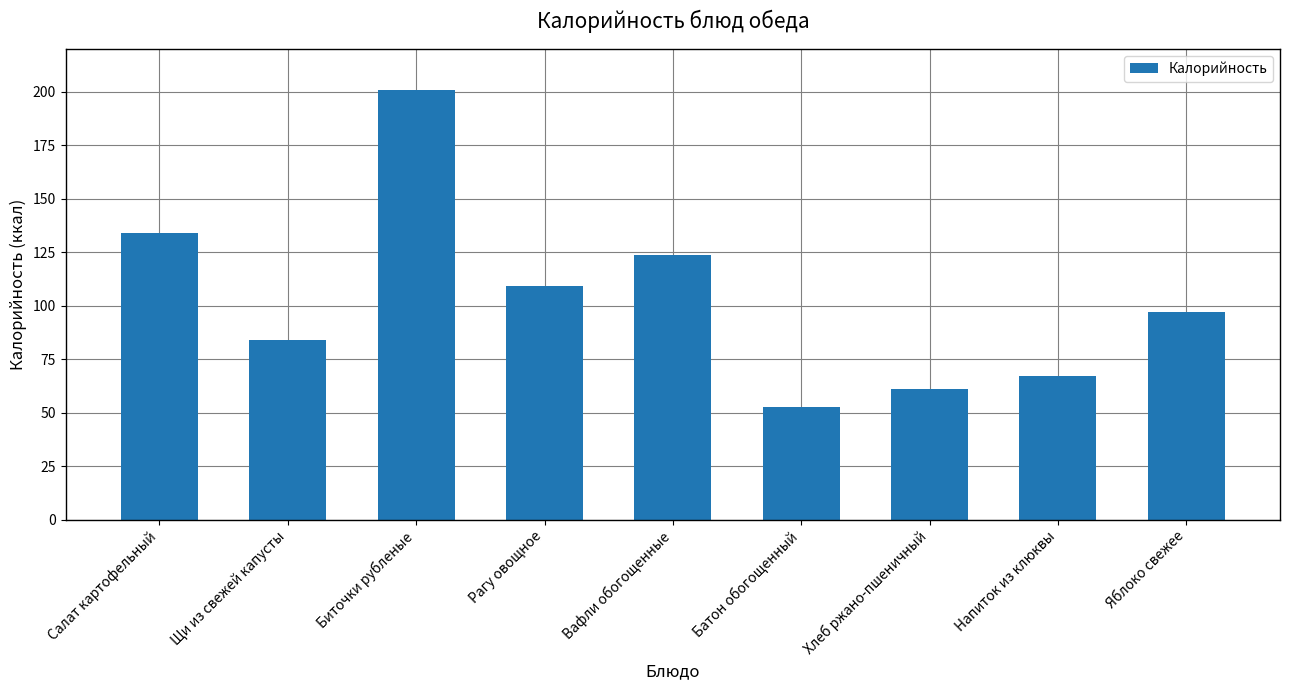

Reading left to right, list all the values displayed in this chart.

134.0	84.0	201.0	109.0	123.8	52.4	61.2	67.0	97.0